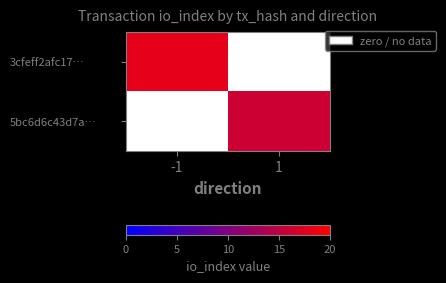

Reading left to right, list all the values displayed in this chart.

3cfeff2afc17…: -1=18	1=0
5bc6d6c43d7a…: -1=0	1=16